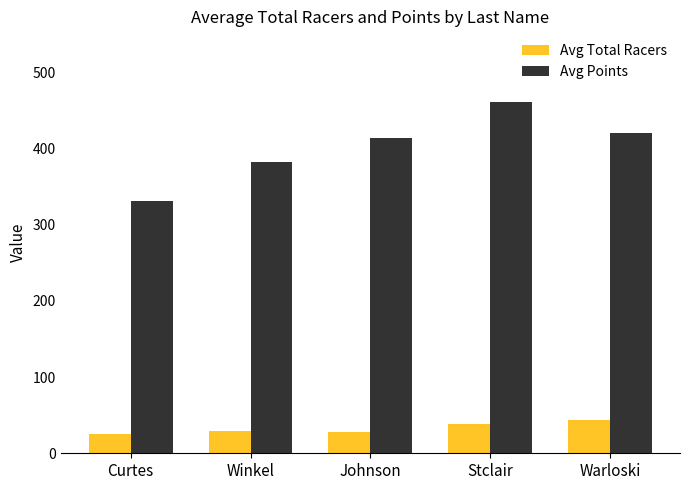

Are the bars horizontal?

No